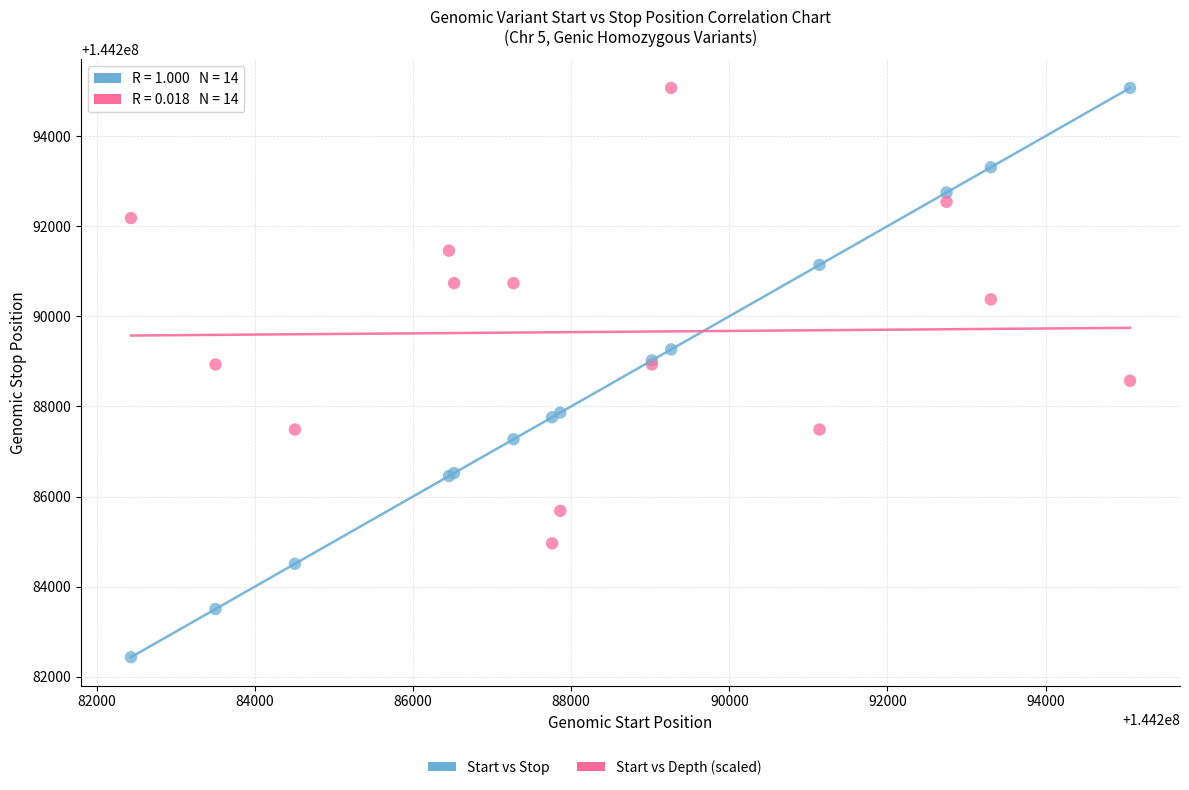

What is the X range (max minus min) for the scatter plot?

12635.0